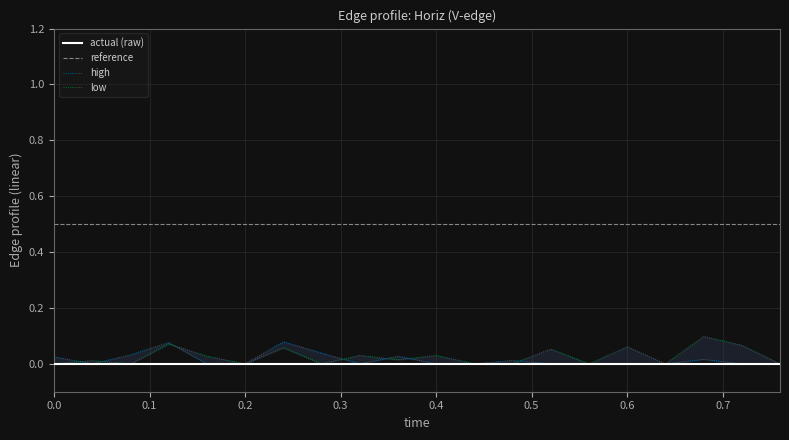

True or false: reference has a value of 0.5 at 0.6.

True